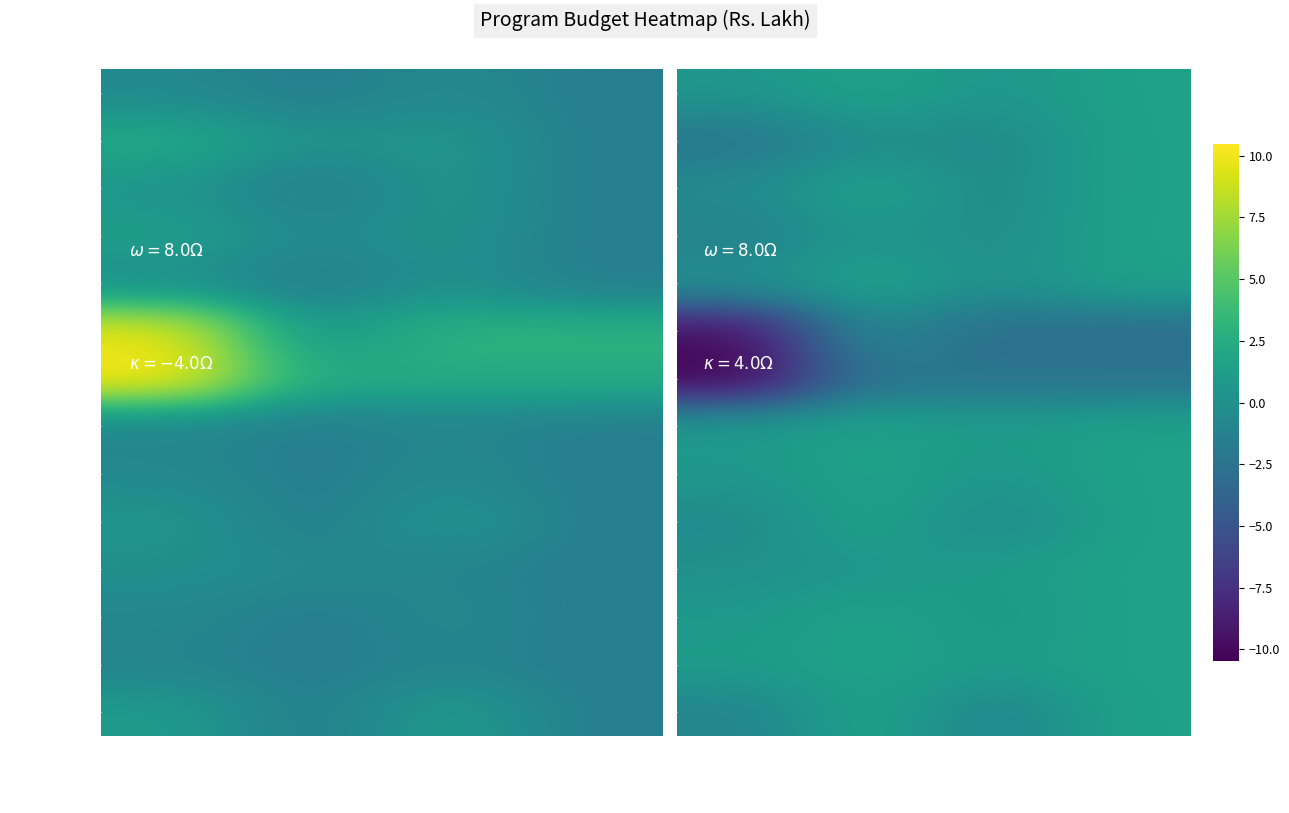

What is the difference between the second highest and minimum values in the 11.4.17.17 series?

1.0